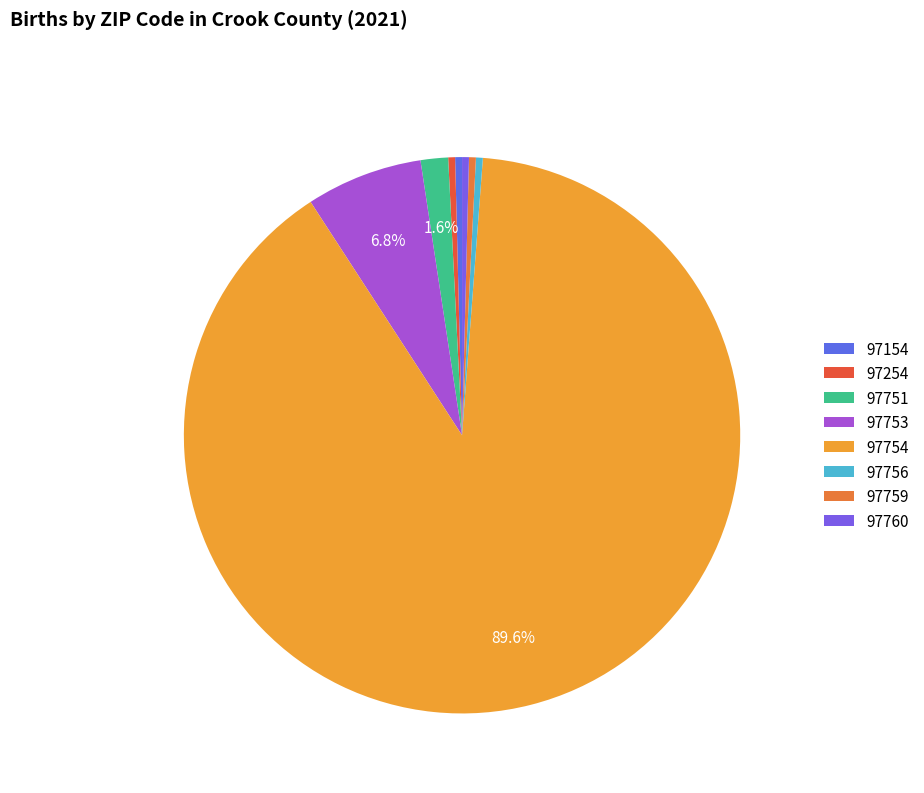

To the nearest percent, what is the average slice percentage?

12%